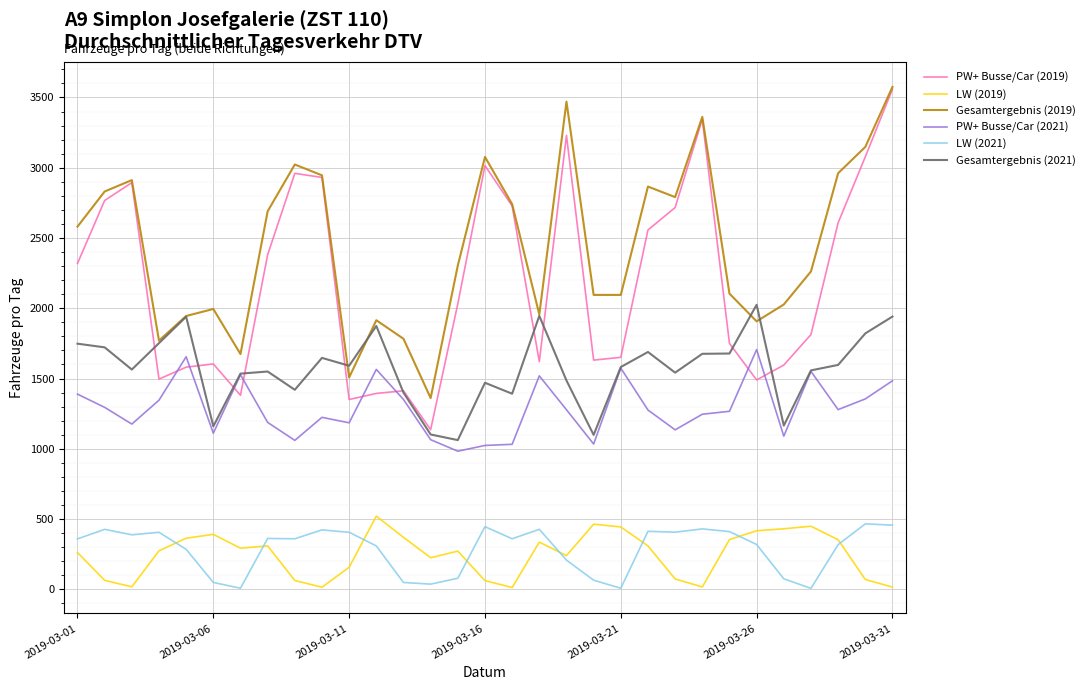

What is the difference between the second highest and minimum values in the LW (2019) series?

451